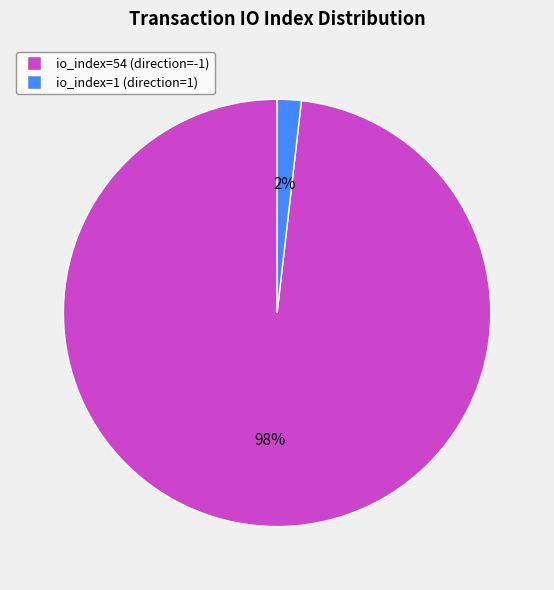

To the nearest percent, what percentage of the pie is io_index=54 (direction=-1)?

98%